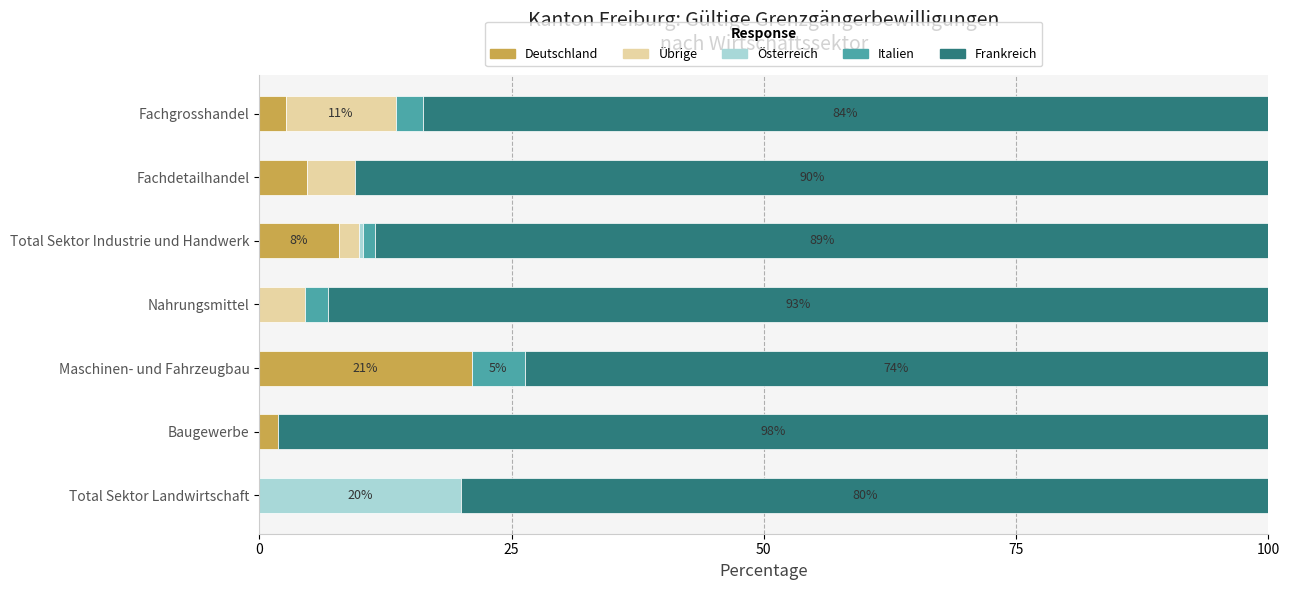

What is the sum of all Deutschland values?

38.3